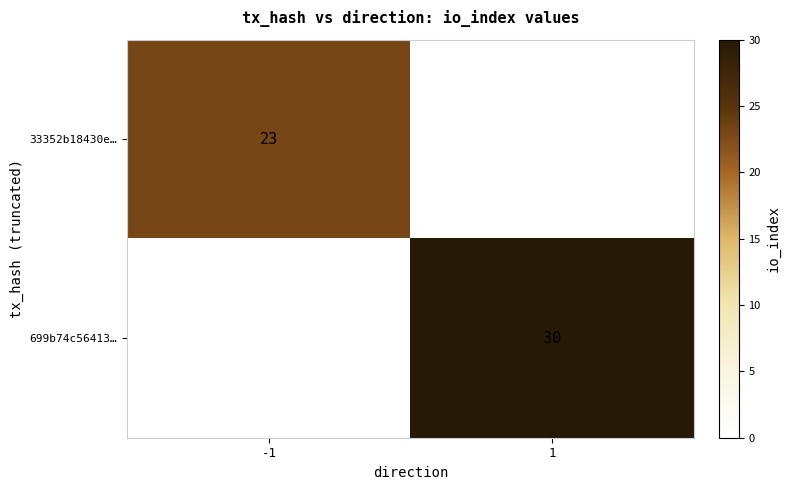

True or false: 699b74c56413… has a value of 11 at 1.

False